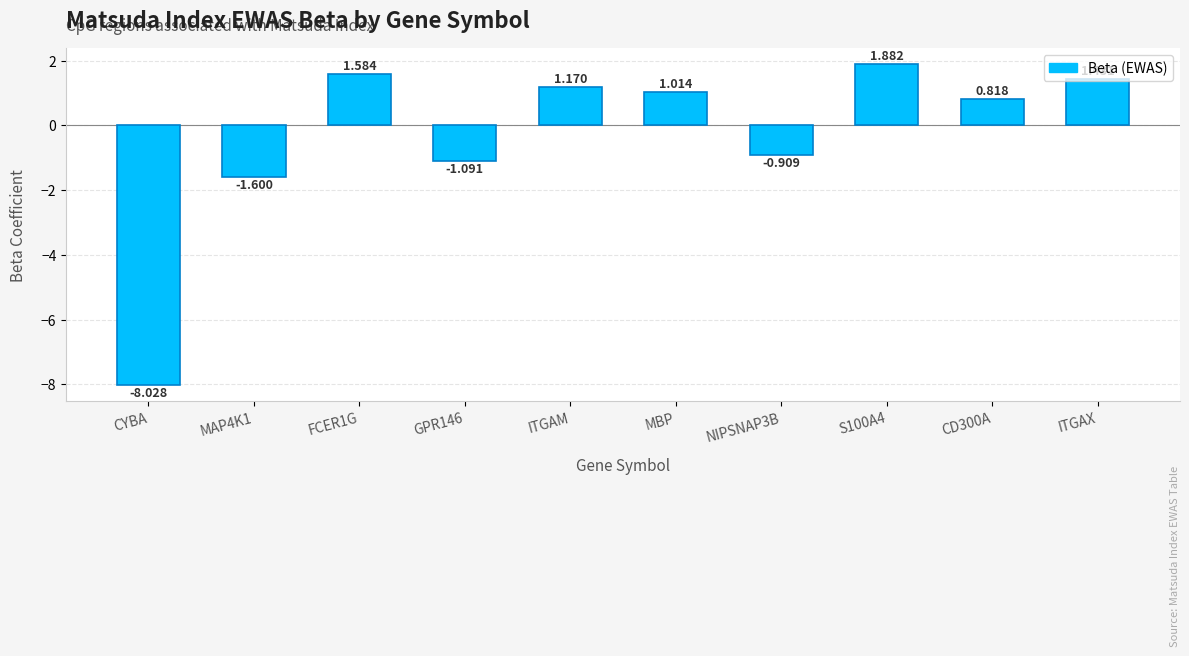

Rank the categories by value from lowest to highest.

CYBA, MAP4K1, GPR146, NIPSNAP3B, CD300A, MBP, ITGAM, ITGAX, FCER1G, S100A4